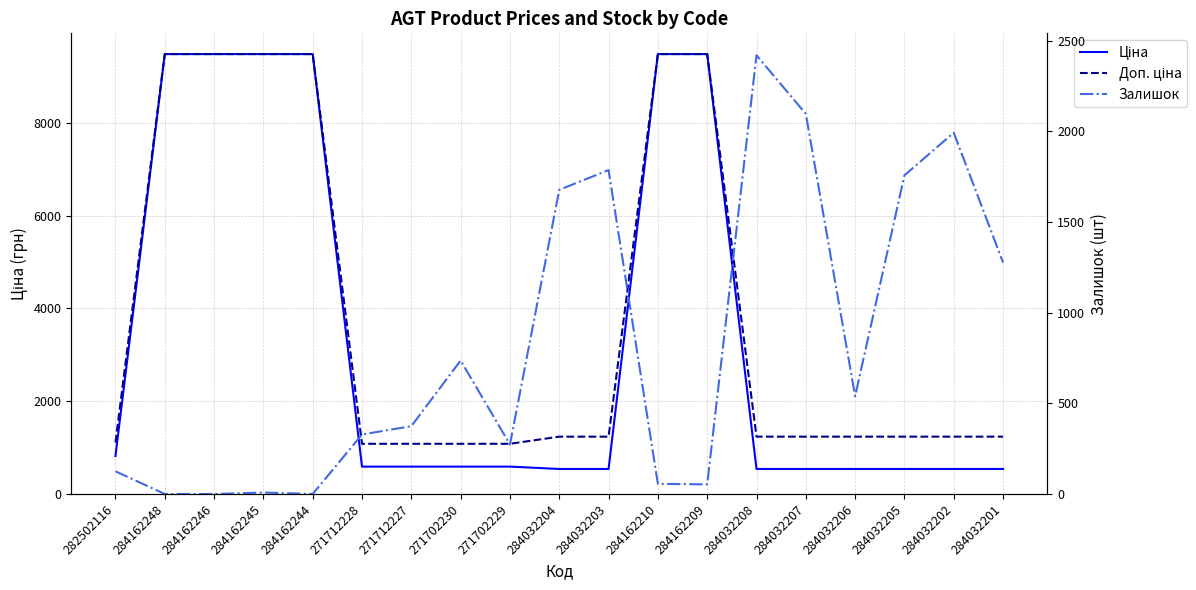

What is the difference between the Доп. ціна values at 284032208 and 284162246?

8244.7